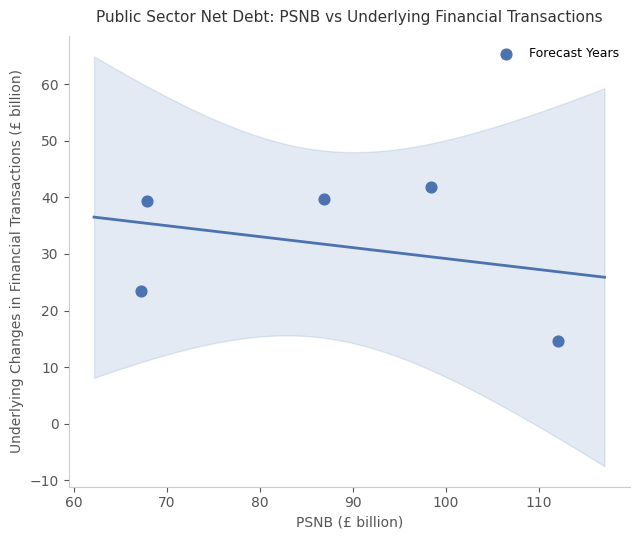

What Y value in the scatter plot is closest to 28?

23.4